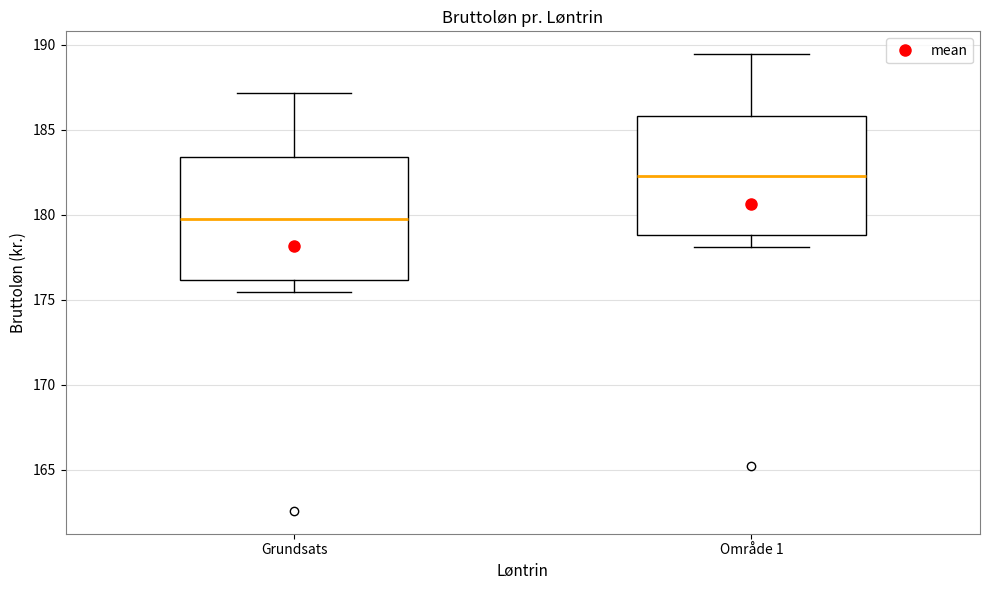

Reading left to right, transcribe this box plot: for each box, give where its median line is, the range the box spans, and where its two whiskers end, as read against the y-axis. The values are not printed on the chart, so give them approximately, as read against the axis.

Grundsats: median 179.5, box 176.0 to 183.5, whiskers 175.5 to 187.0
Område 1: median 182.5, box 179.0 to 186.0, whiskers 178.0 to 189.5